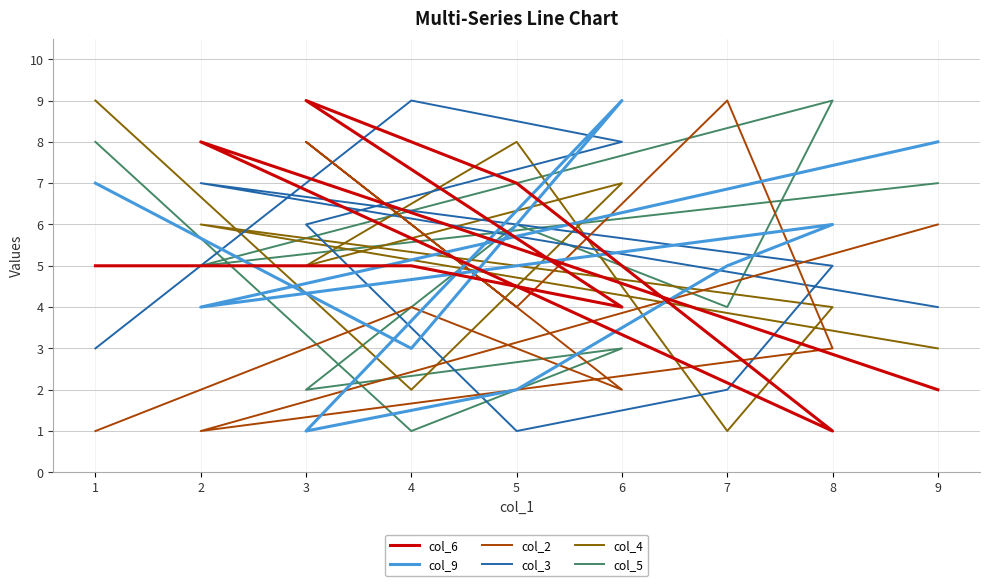

How many lines are shown in the chart?

6